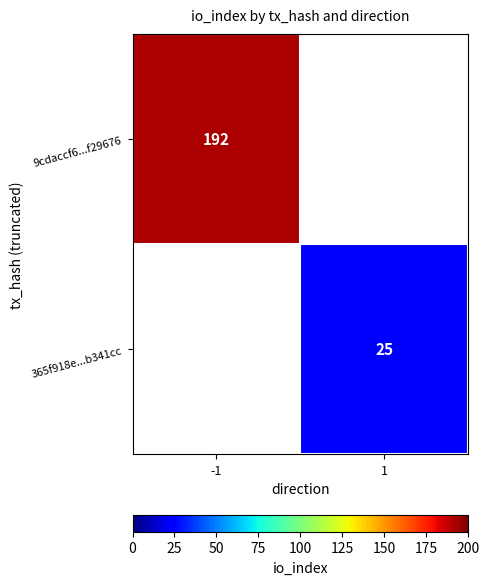

At how many categories does at least one series exceed 103?

1